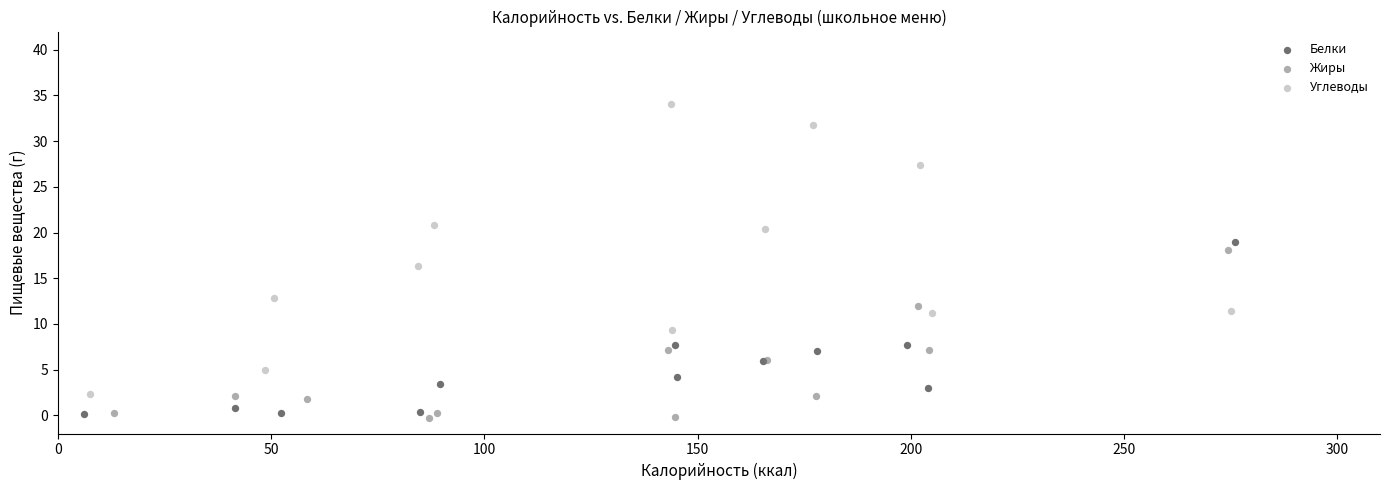

Which series reaches the maximum Y coordinate?

Углеводы